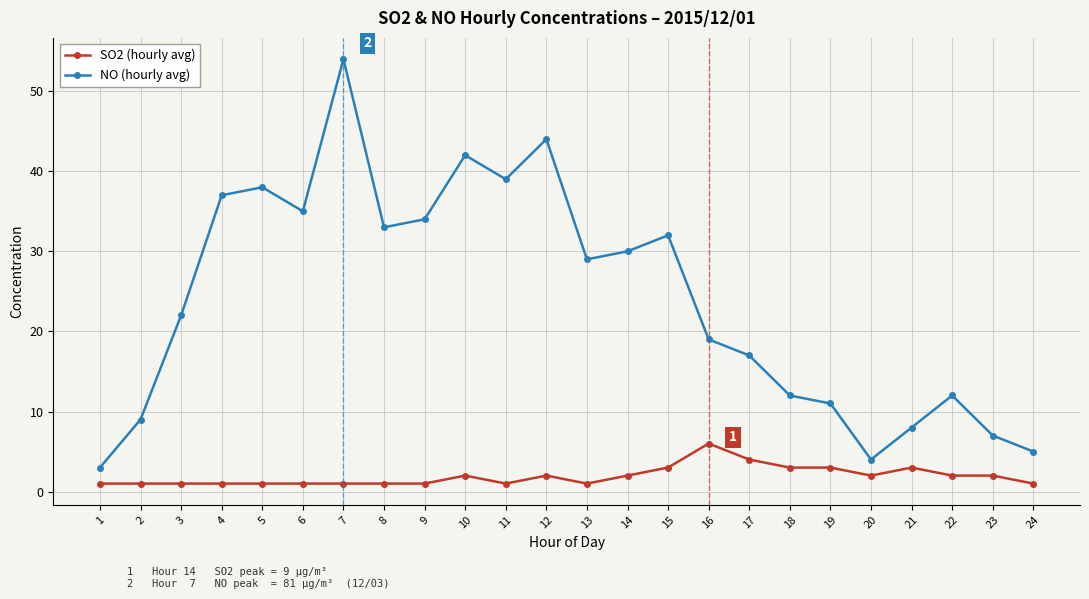

Which series has the largest range (max minus min)?

NO (hourly avg)